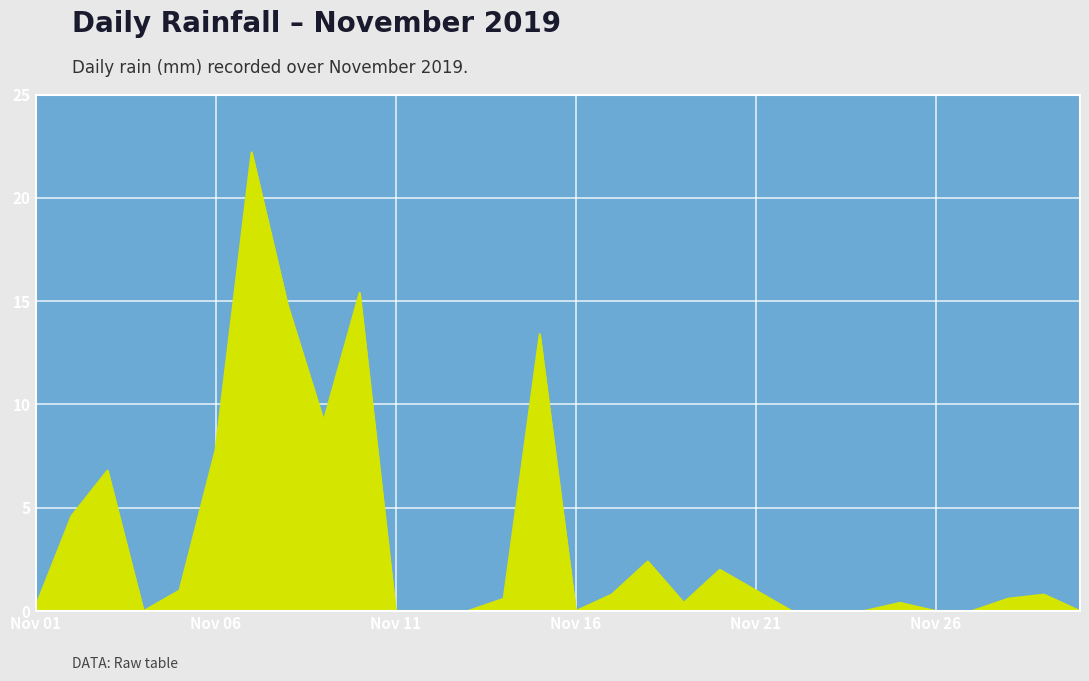

What is the maximum value shown in the chart?

22.2